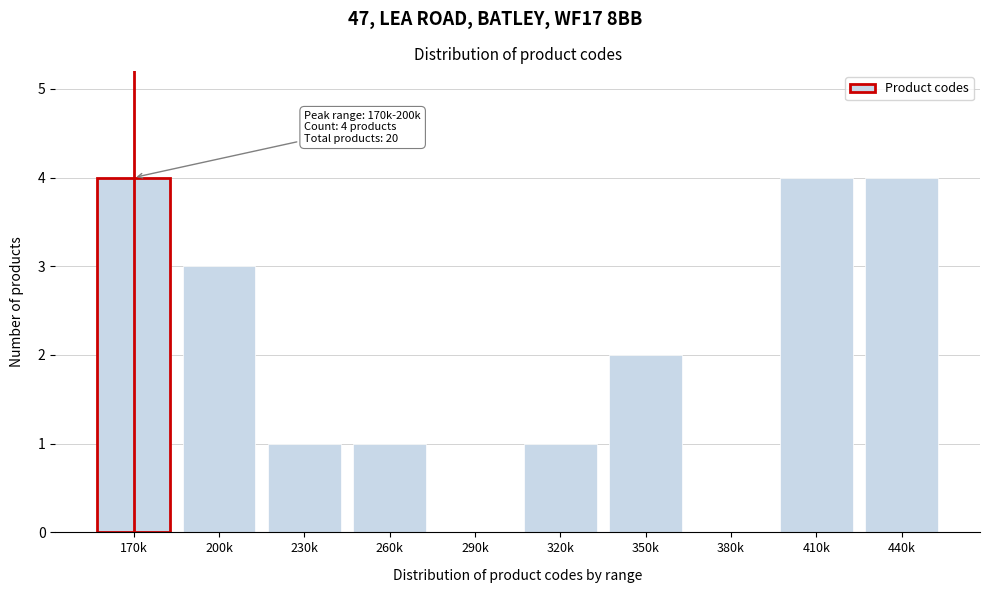

Reading left to right, what are all the values shown in this chart?

170k=4	200k=3	230k=1	260k=1	290k=0	320k=1	350k=2	380k=0	410k=4	440k=4